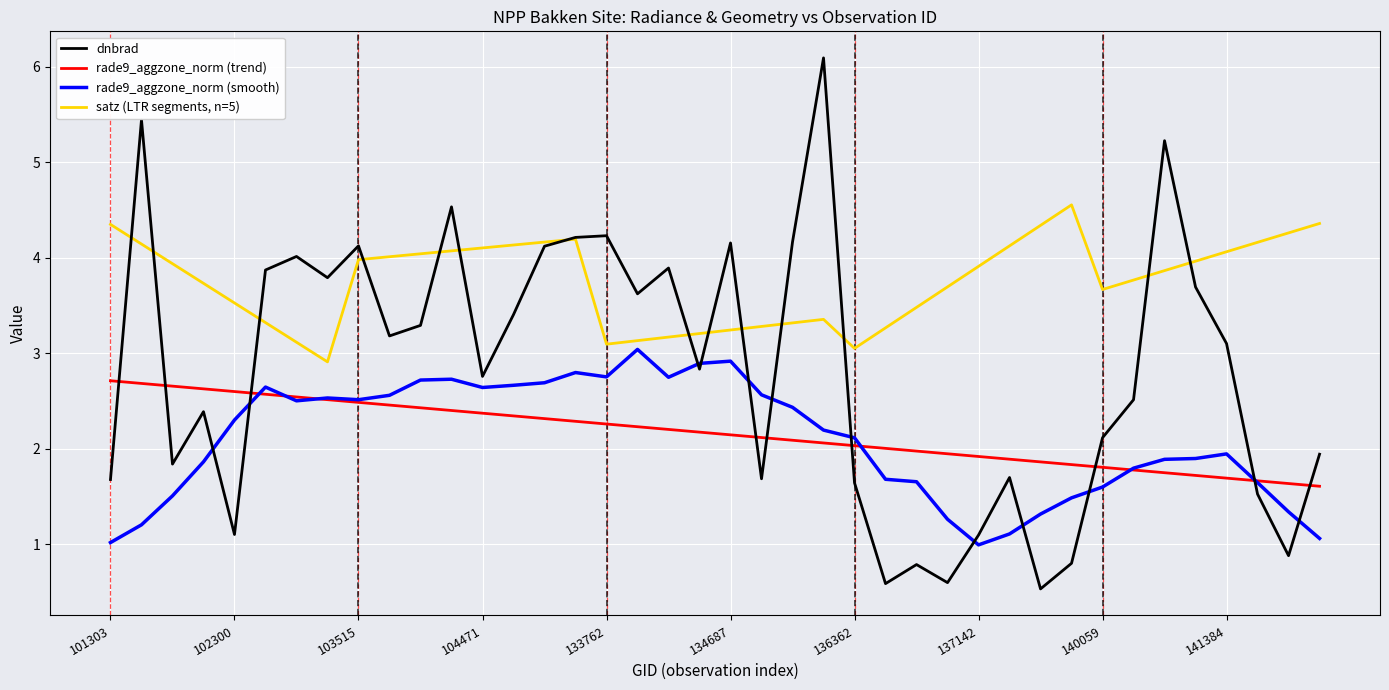

Which series has the largest total across all categories?

satz (LTR segments, n=5)